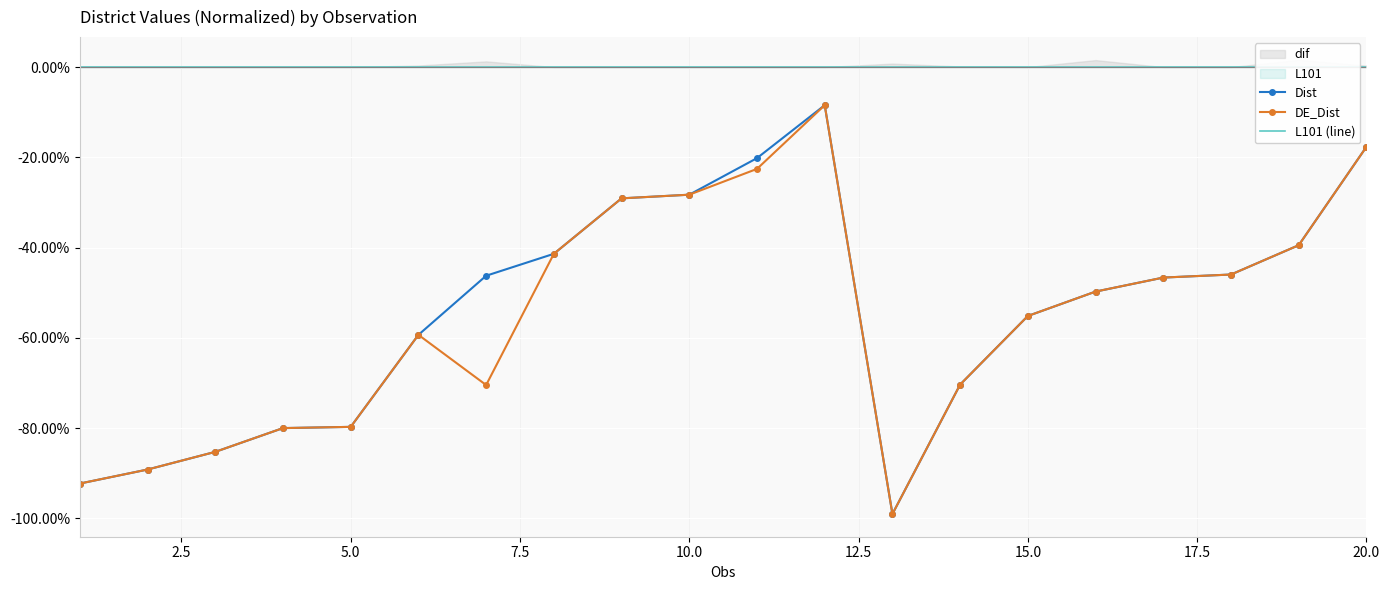

Is it true that DE_Dist equals -17.7 at 20.0?

True